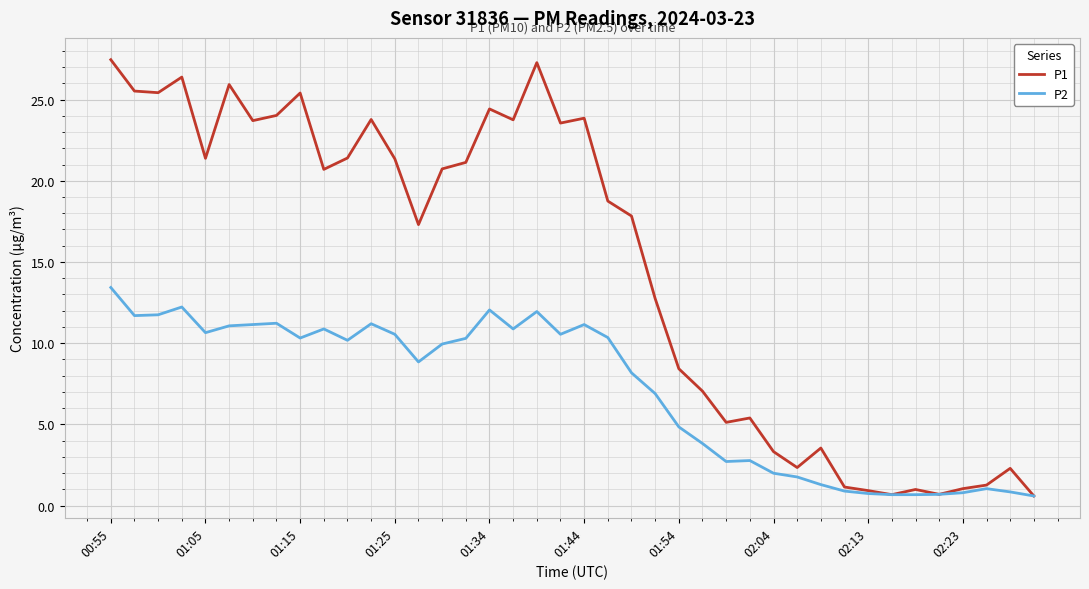

List the series in order of their peak value, lowest first.

P2, P1